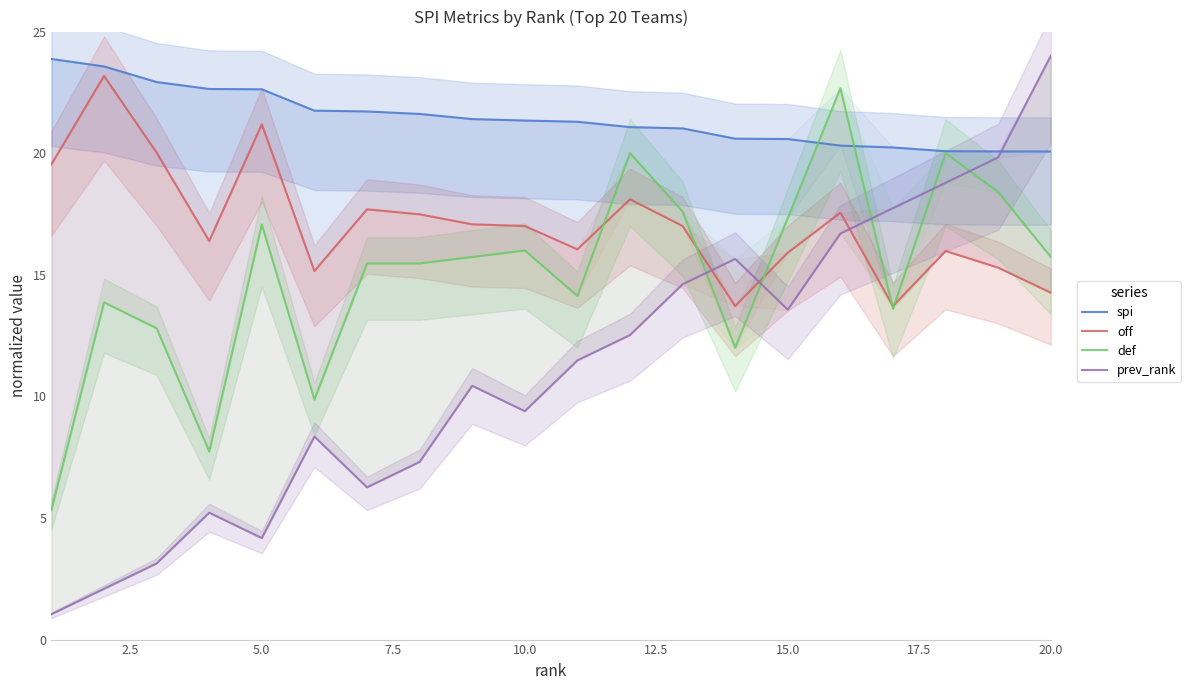

True or false: spi has more than 1 interior local peaks.

False